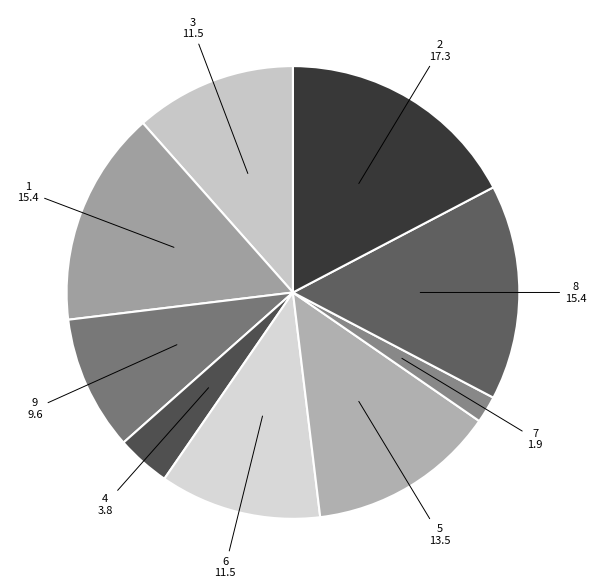

Count the number of slices in the pie.

9